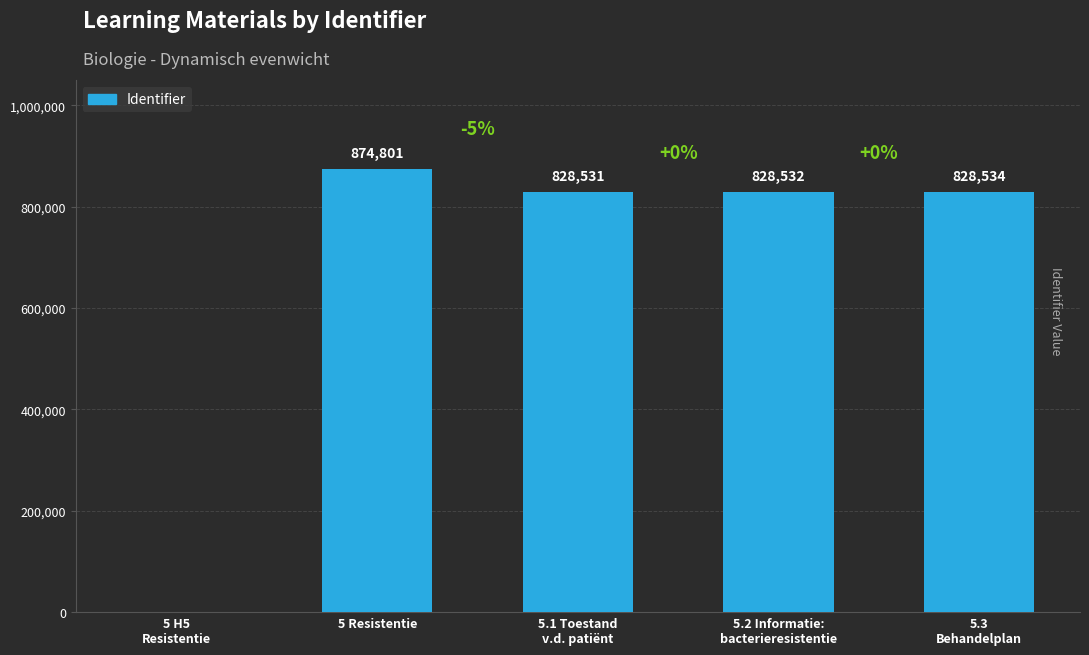

What is the sum of all values?

3360398